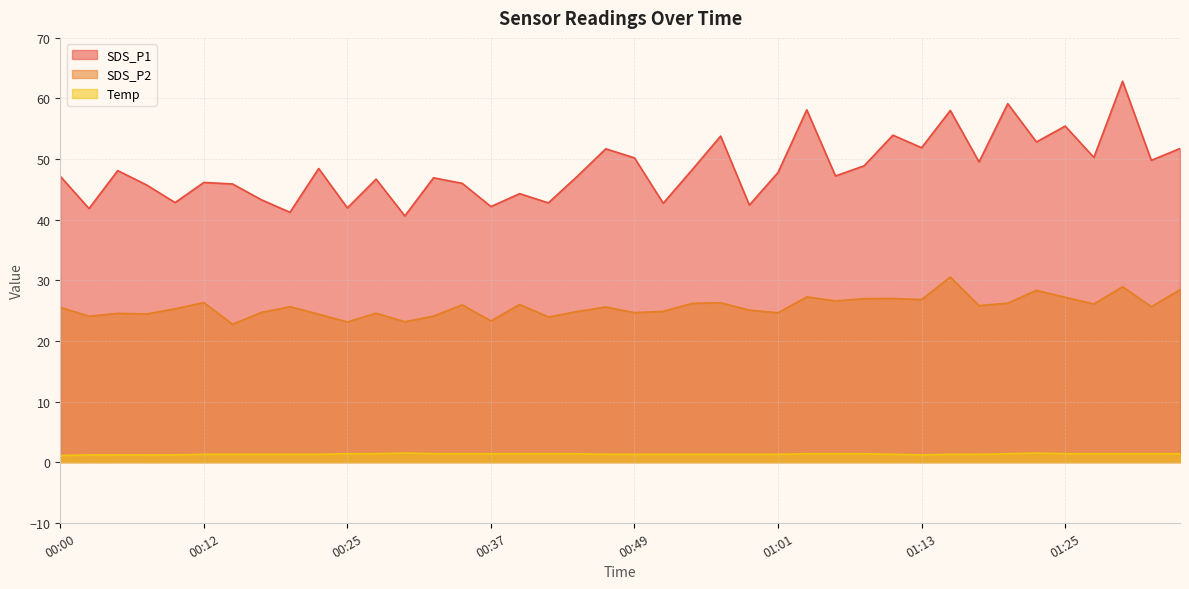

In SDS_P2, how many points are higher than both neighbors (excluding endpoints)?

13